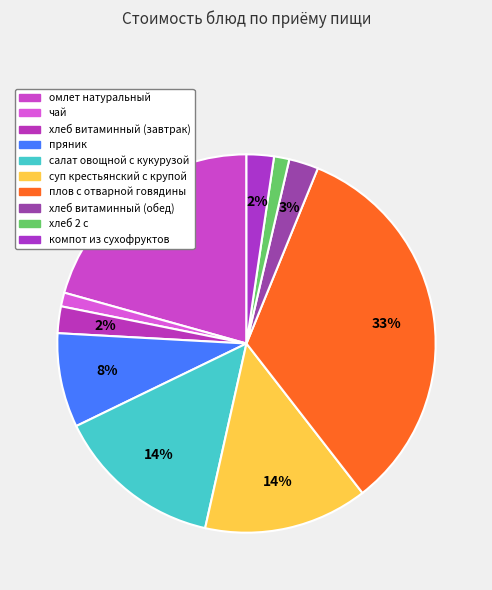

Which has a higher value, хлеб витаминный (обед) or компот из сухофруктов?

хлеб витаминный (обед)